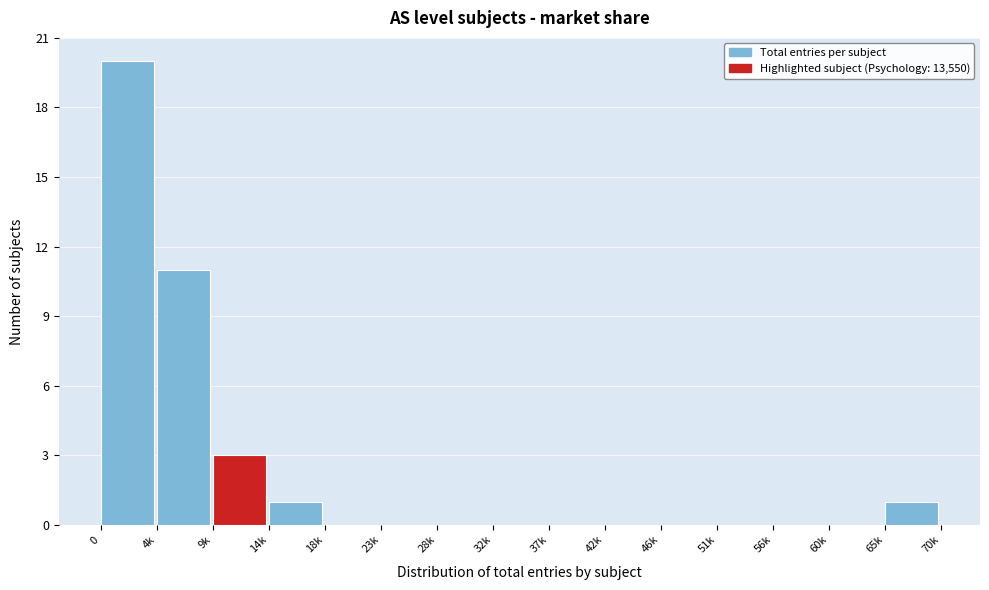

Reading right to left, transcribe all the data shown in this chart.

65k=1	60k=0	56k=0	51k=0	46k=0	42k=0	37k=0	32k=0	28k=0	23k=0	18k=0	14k=1	9k=3	4k=11	0=20